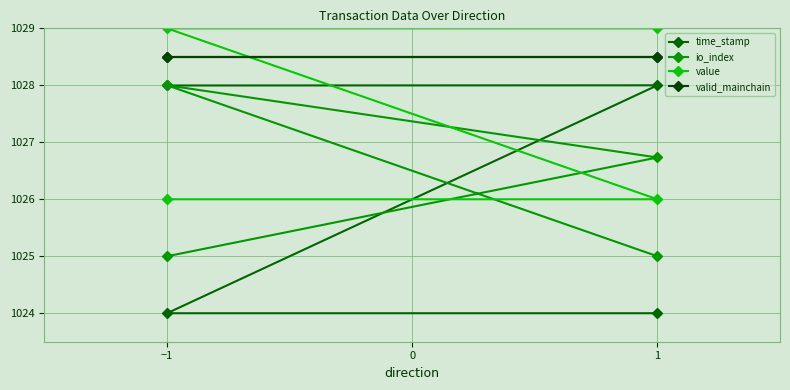

What is the greatest value displayed?

1029.0